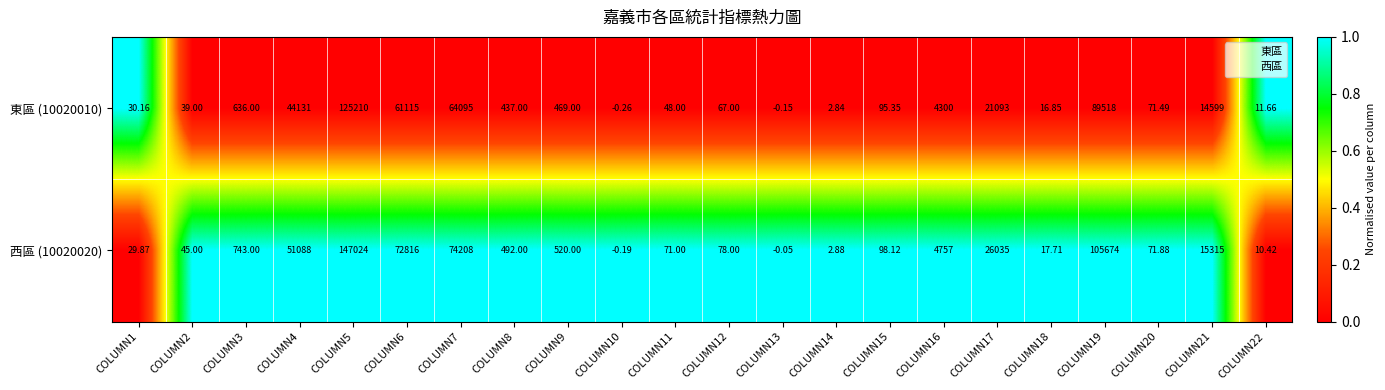

What is the difference between the highest and lowest values at COLUMN1?

0.3